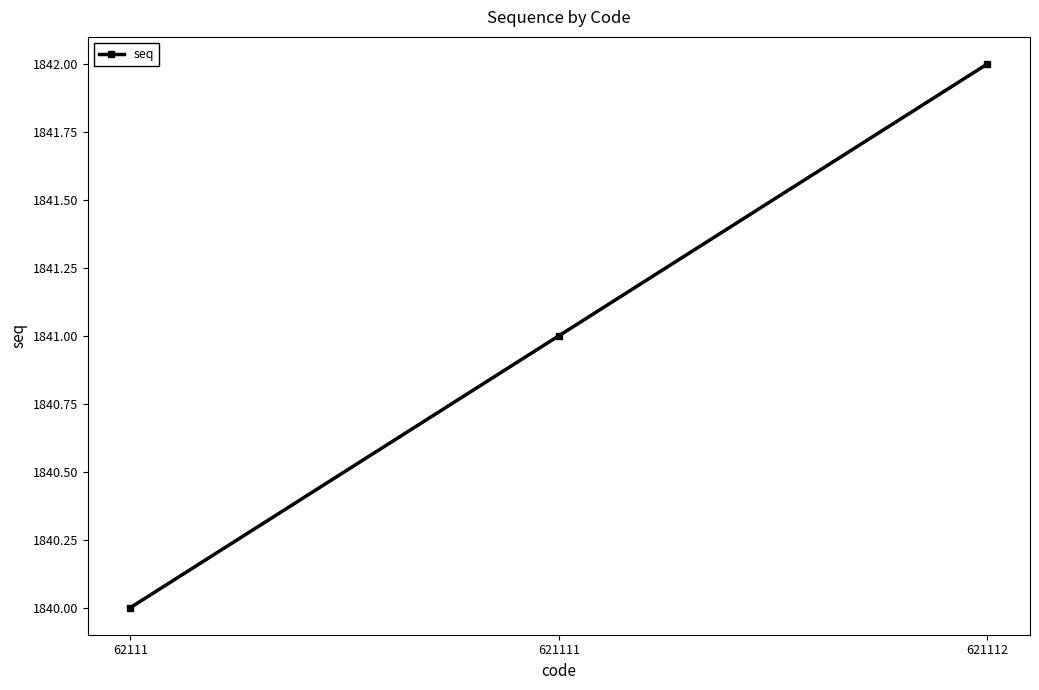

Reading left to right, what are all the values shown in this chart?

62111=1840	621111=1841	621112=1842